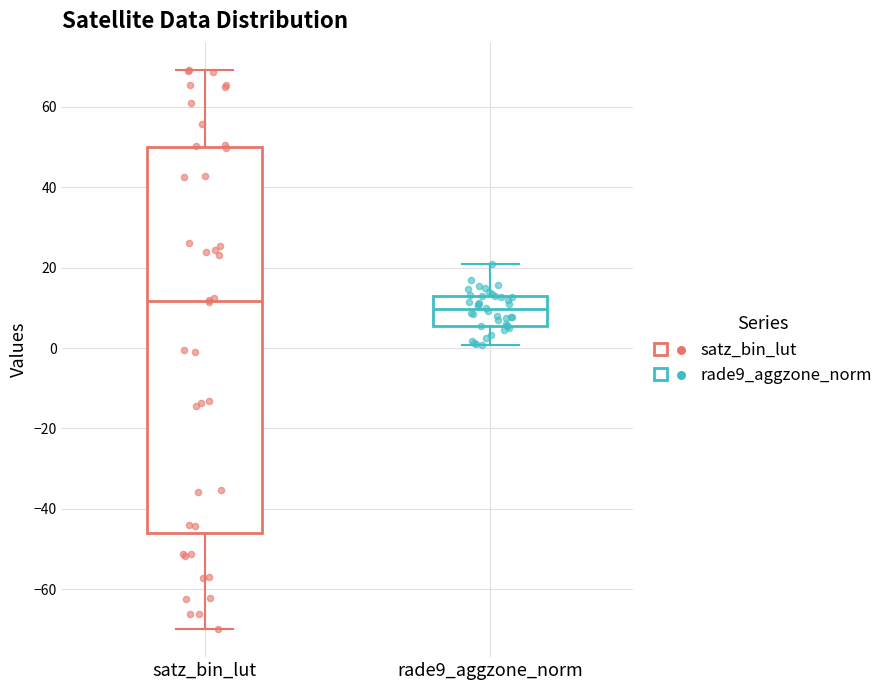

Which box is the tallest, from its lower edge to its upper edge?

satz_bin_lut